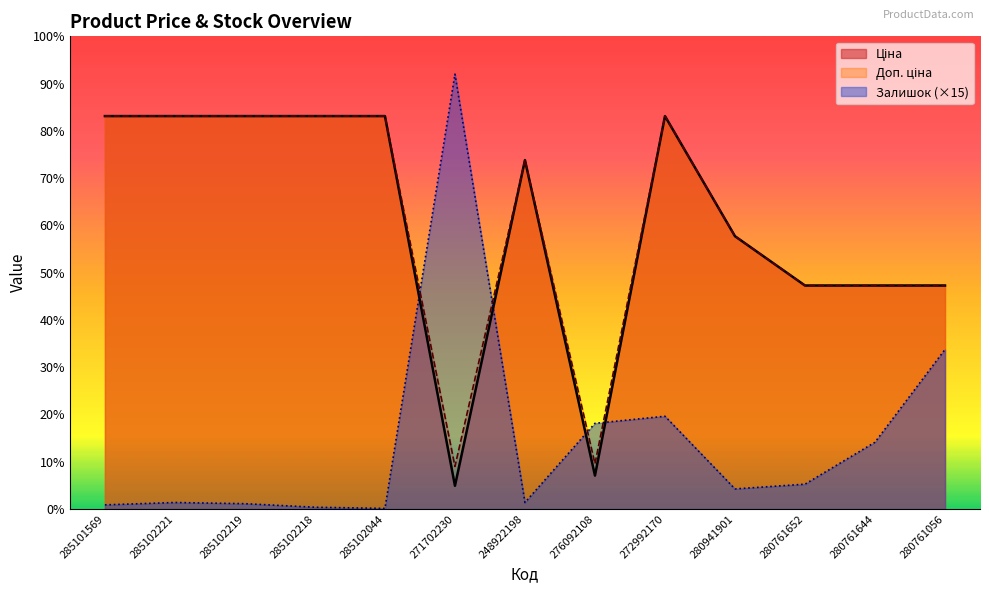

The Залишок series shows 1695.0 at 280761644. True or false?

True